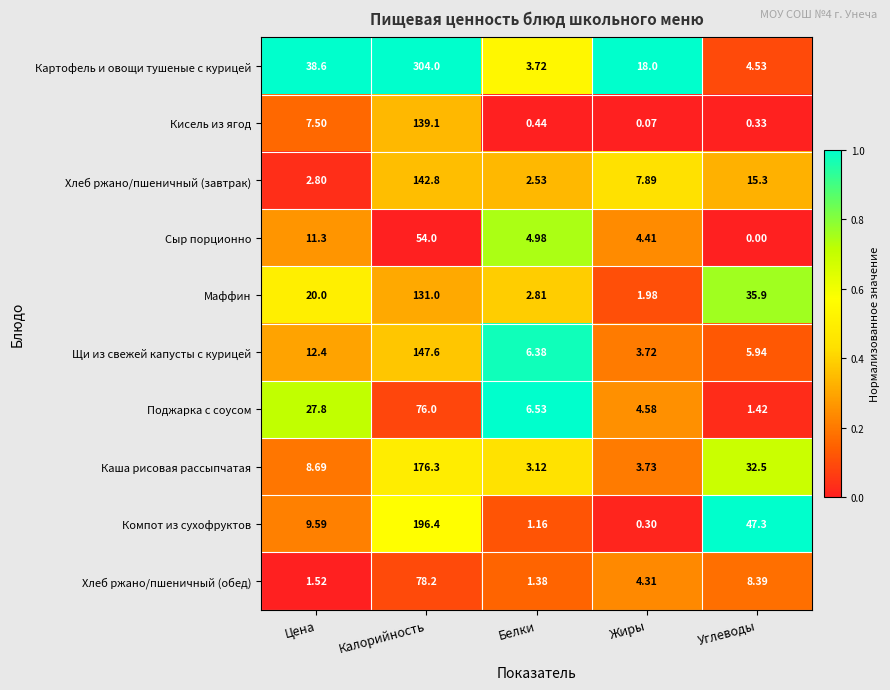

Rank the series at Углеводы from lowest to highest value.

Сыр порционно, Кисель из ягод, Поджарка с соусом, Картофель и овощи тушеные с курицей, Щи из свежей капусты с курицей, Хлеб ржано/пшеничный (обед), Хлеб ржано/пшеничный (завтрак), Каша рисовая рассыпчатая, Маффин, Компот из сухофруктов